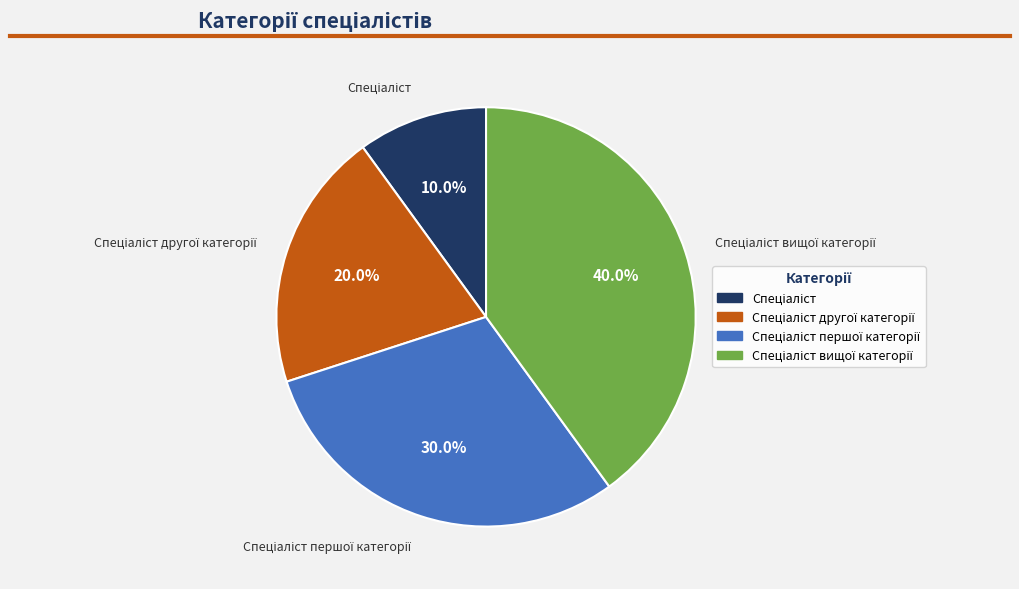

Is there a majority slice in this chart?

No